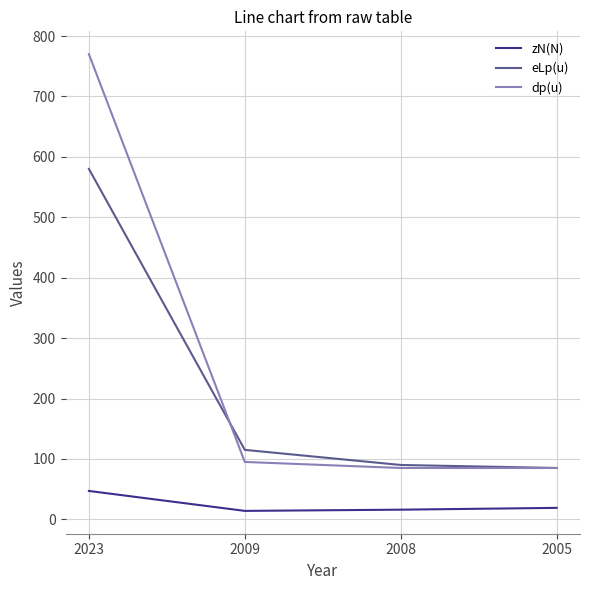

True or false: eLp(u) and zN(N) cross at least once.

False